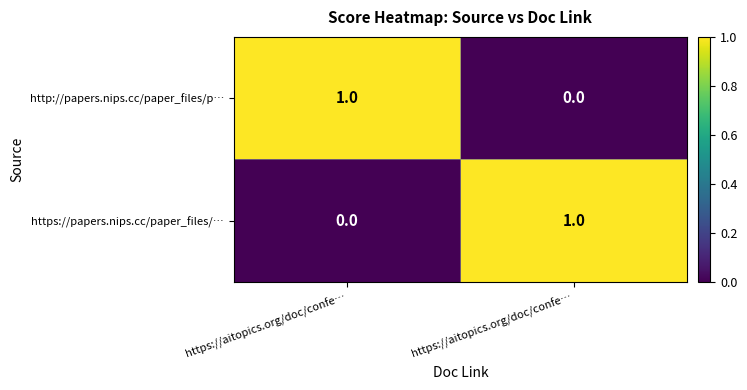

At how many categories does at least one series exceed 0?

2